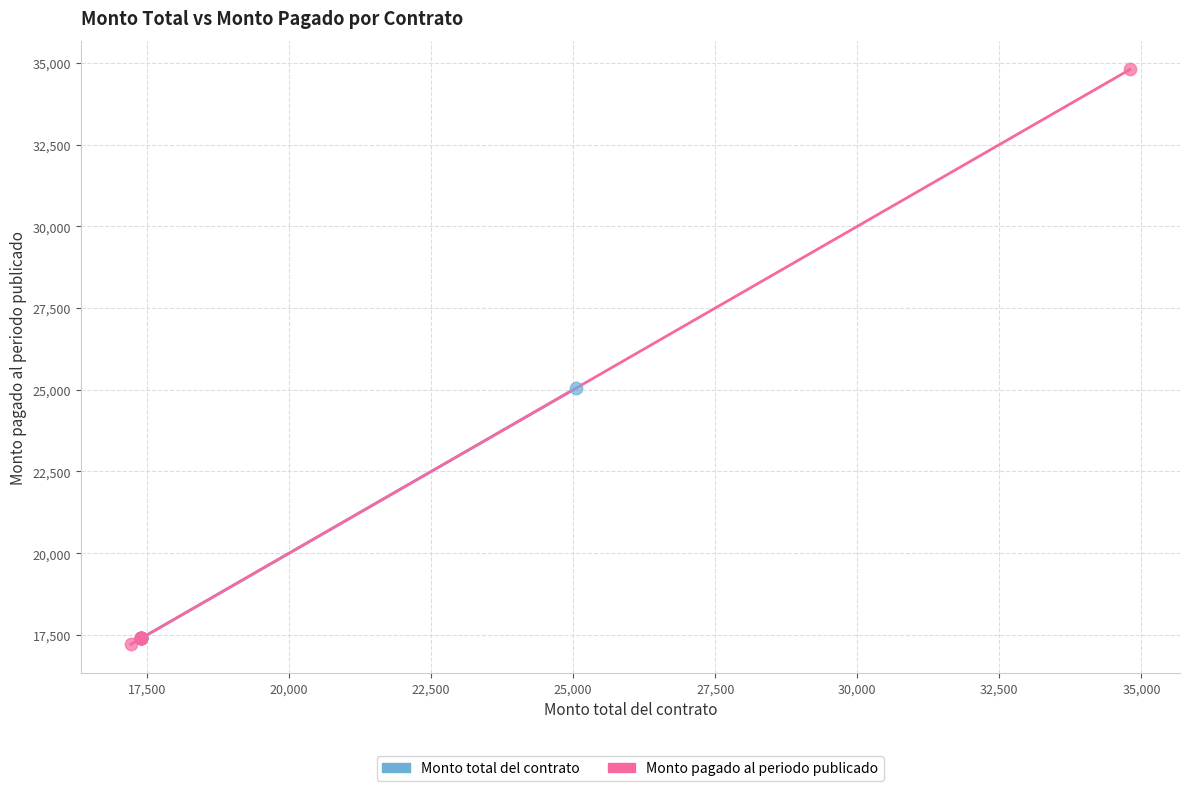

Which series contains the lowest Y value?

Monto pagado al periodo publicado